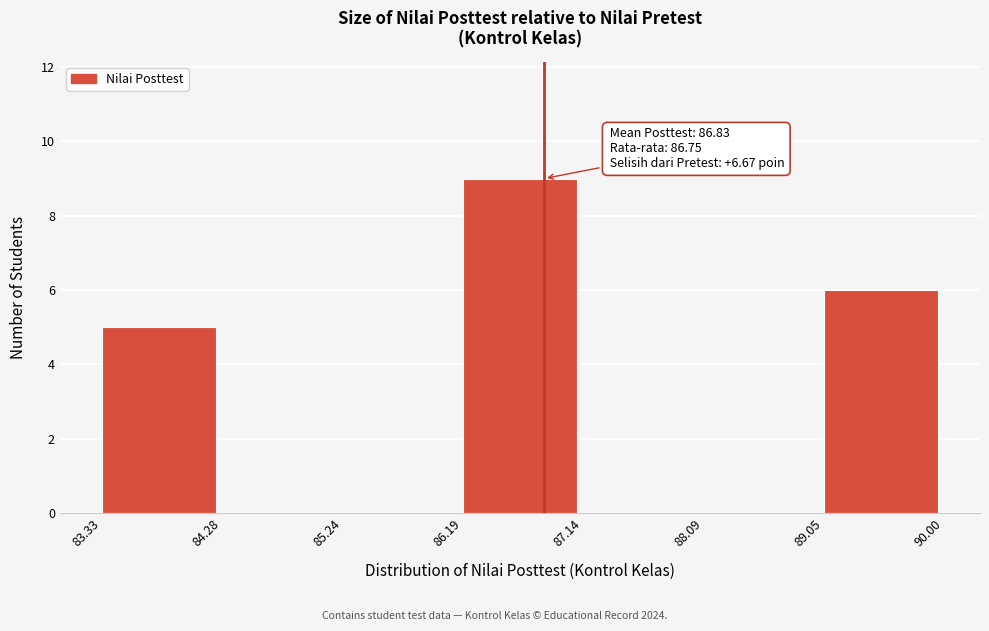

Which range on the x-axis has the tallest bar?

86.19 to 87.14